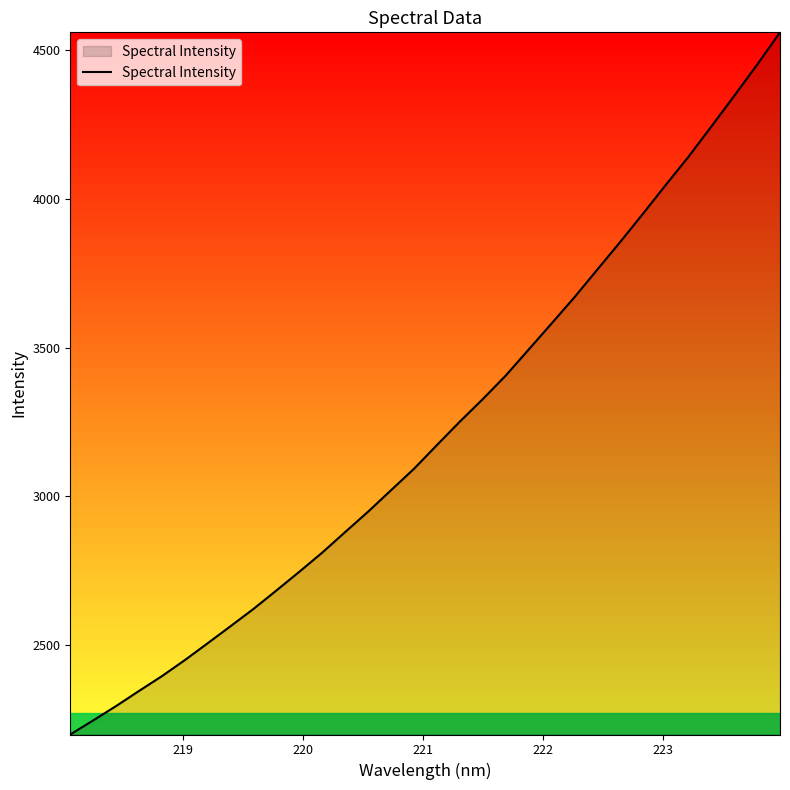

What is the greatest value displayed?

4560.6